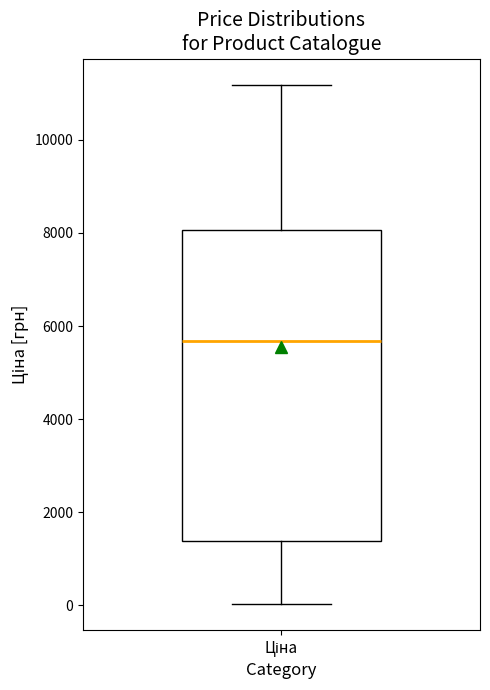

Where is the lower edge of the box for Ціна on the y-axis? The values are not printed on the chart, so give them approximately, as read against the axis.

1400